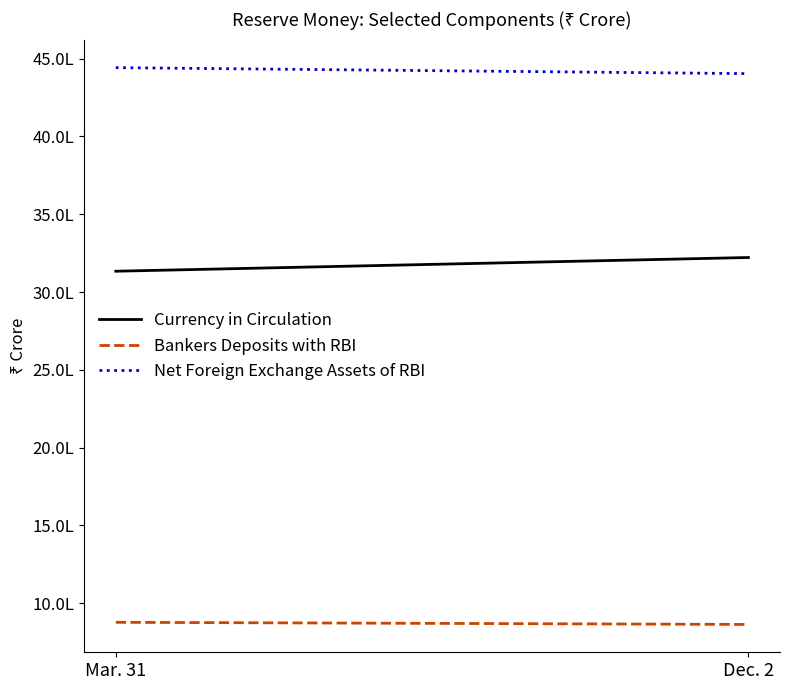

Rank the categories by Net Foreign Exchange Assets of RBI value from lowest to highest.

Dec. 2, Mar. 31